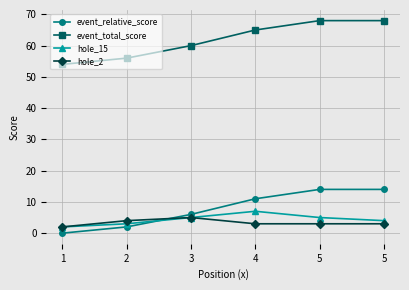

At which category does the chart reach its minimum across all series?

1